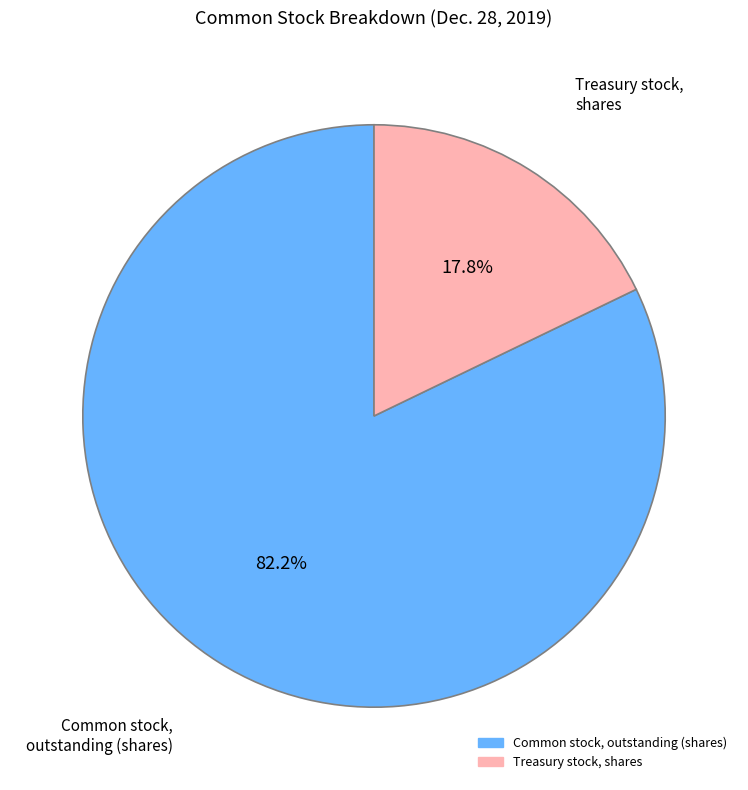

Is there any slice that represents more than half of the pie?

Yes